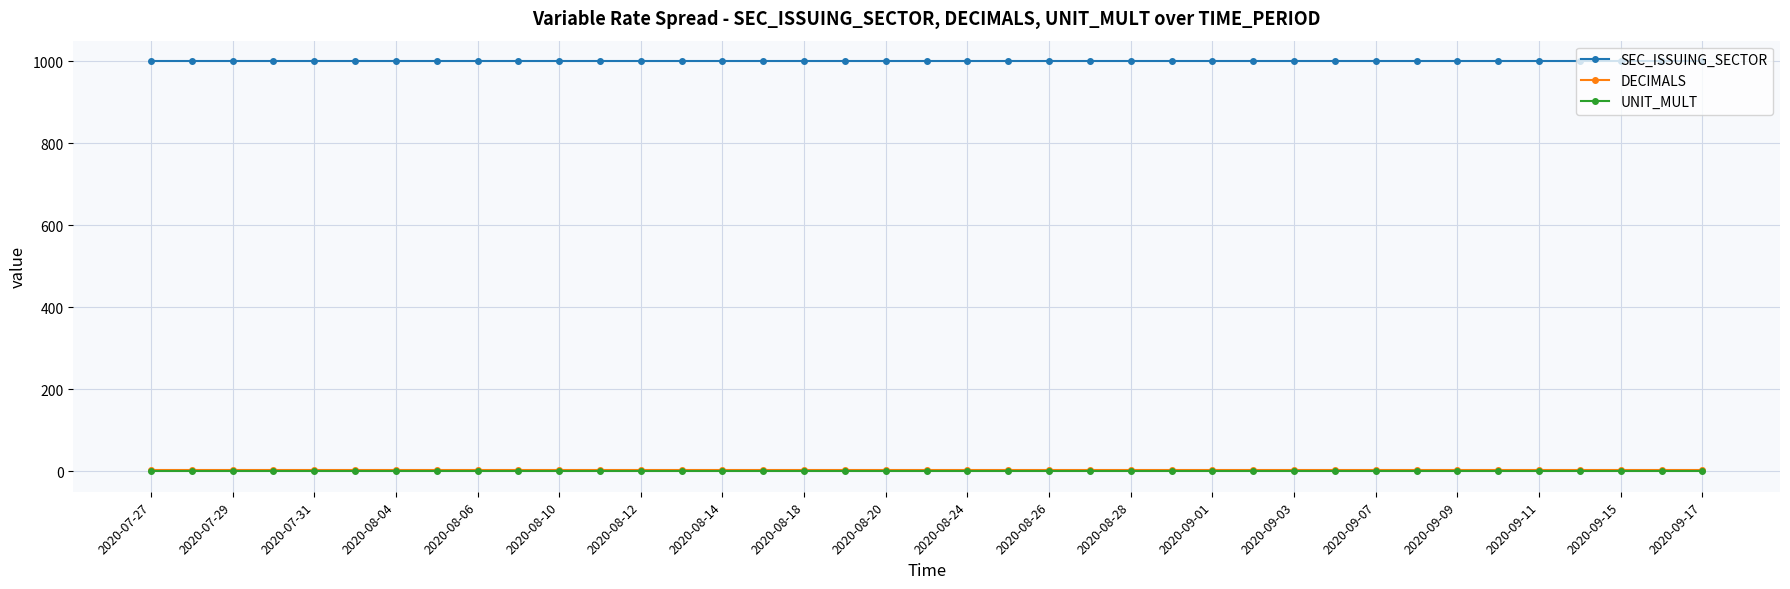

What is the maximum value for SEC_ISSUING_SECTOR?

1000